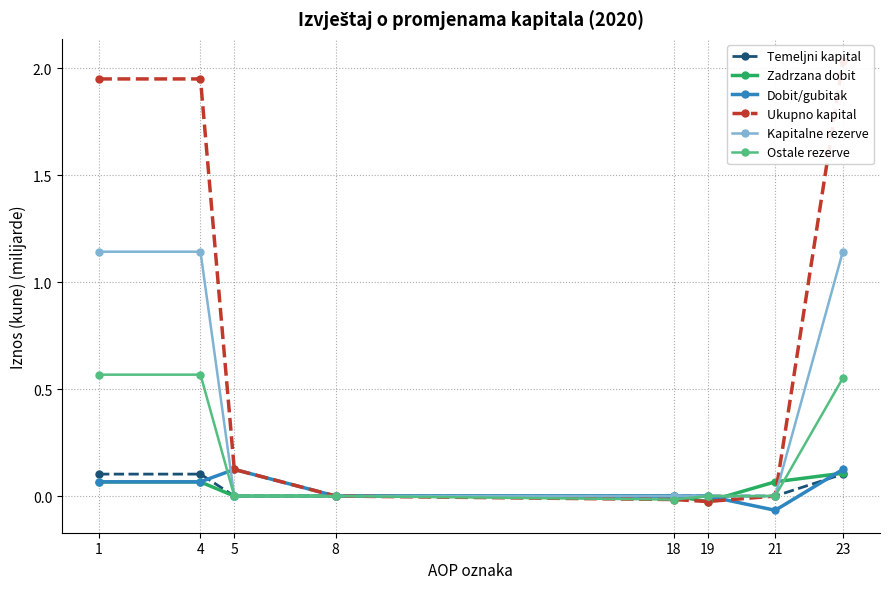

What is the total value across all series at 23?

4.1